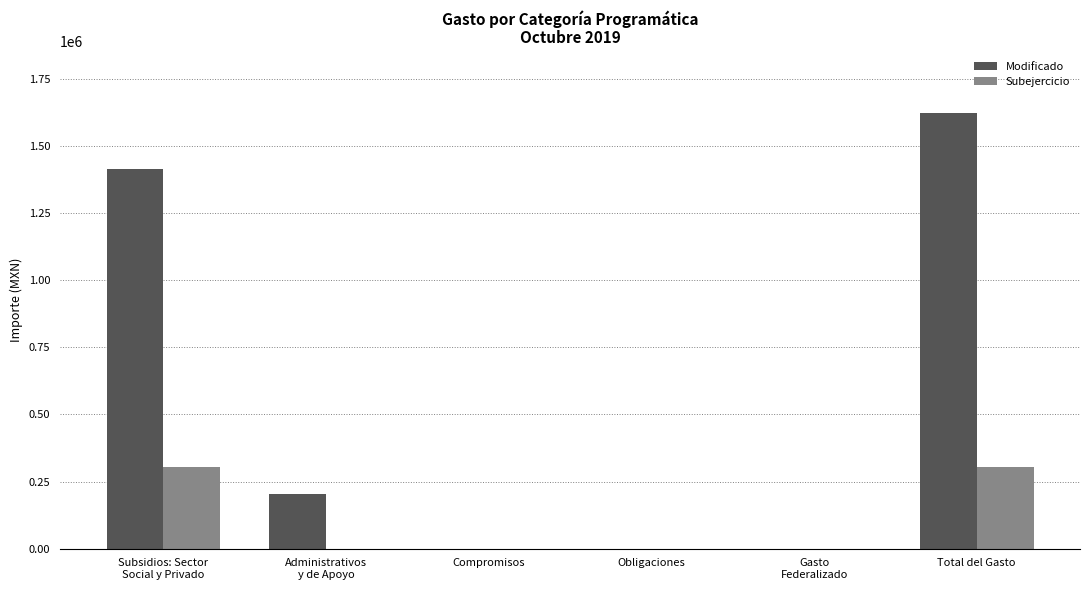

At which category is the sum across all series the highest?

Total del Gasto